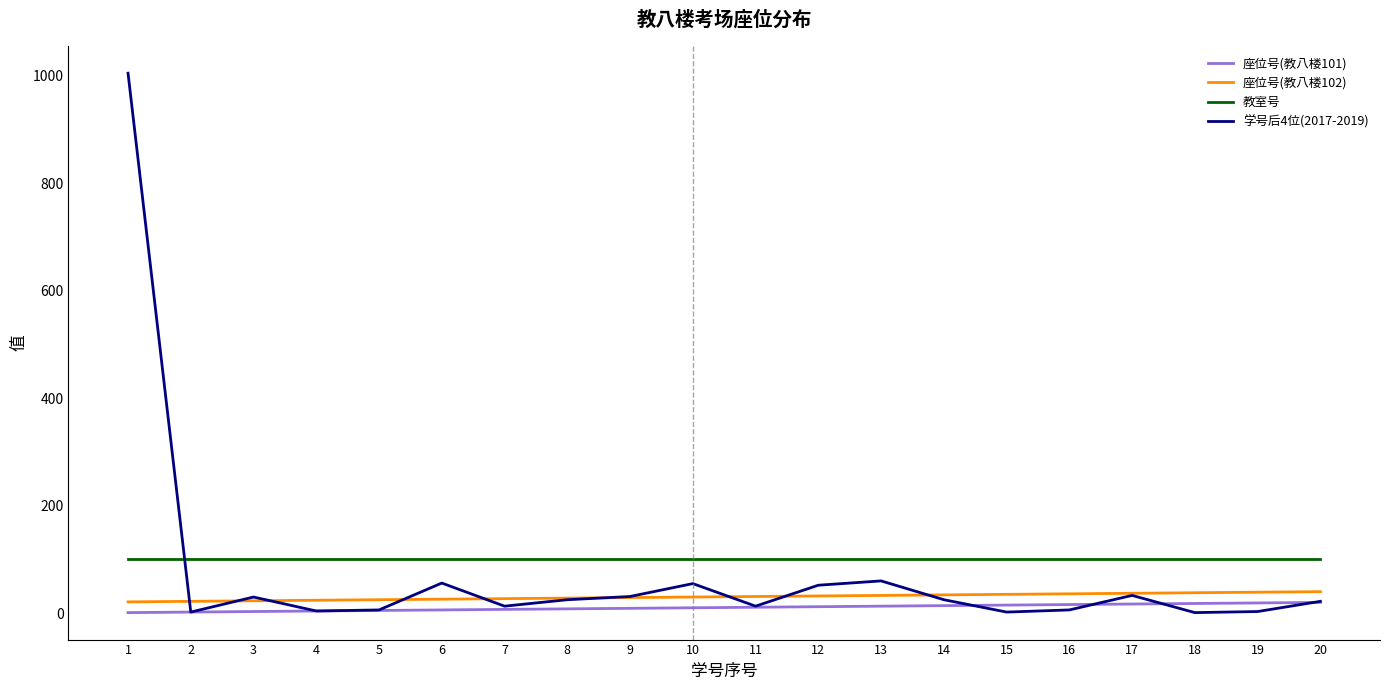

True or false: 教室号 and 座位号(教八楼101) cross at least once.

False